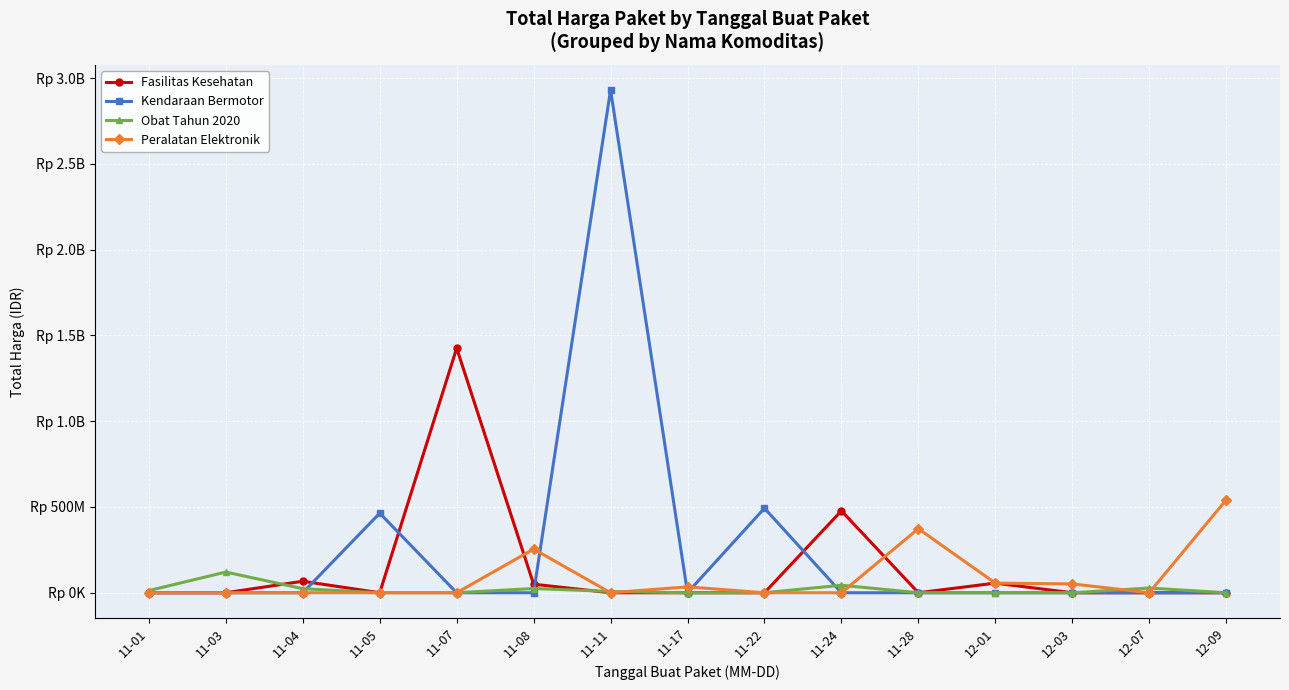

Does the chart have visible grid lines?

Yes